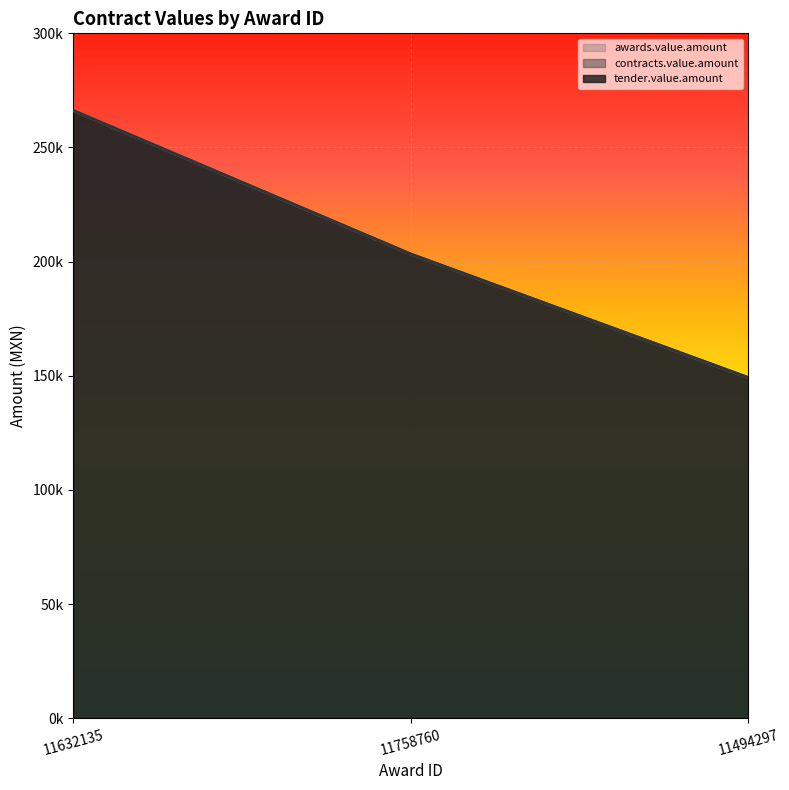

How many series are shown in this chart?

3